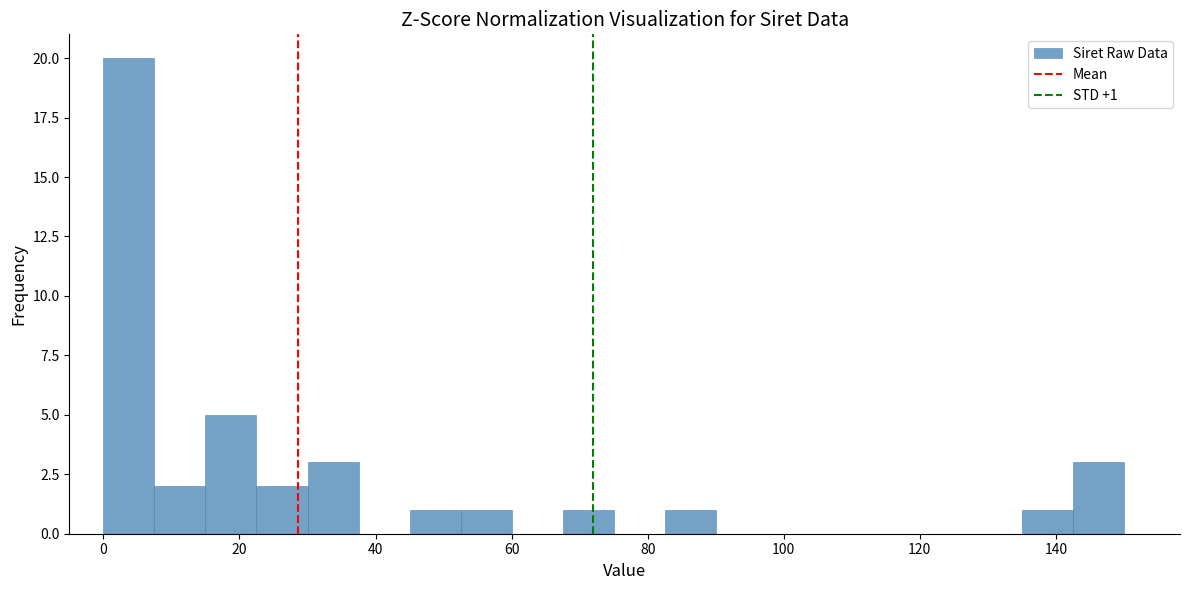

Read against the x-axis, roughly where is the centre of the tallest bar?

4